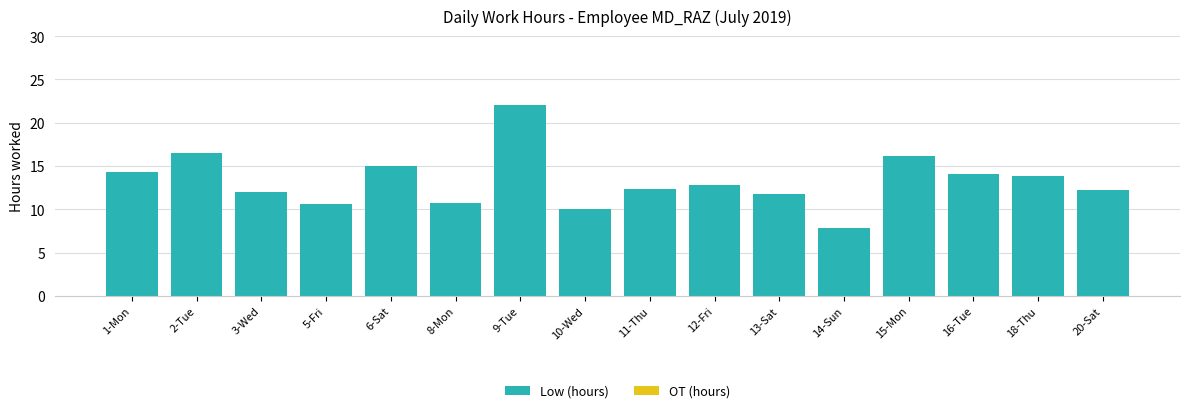

What is the greatest value displayed?

22.0